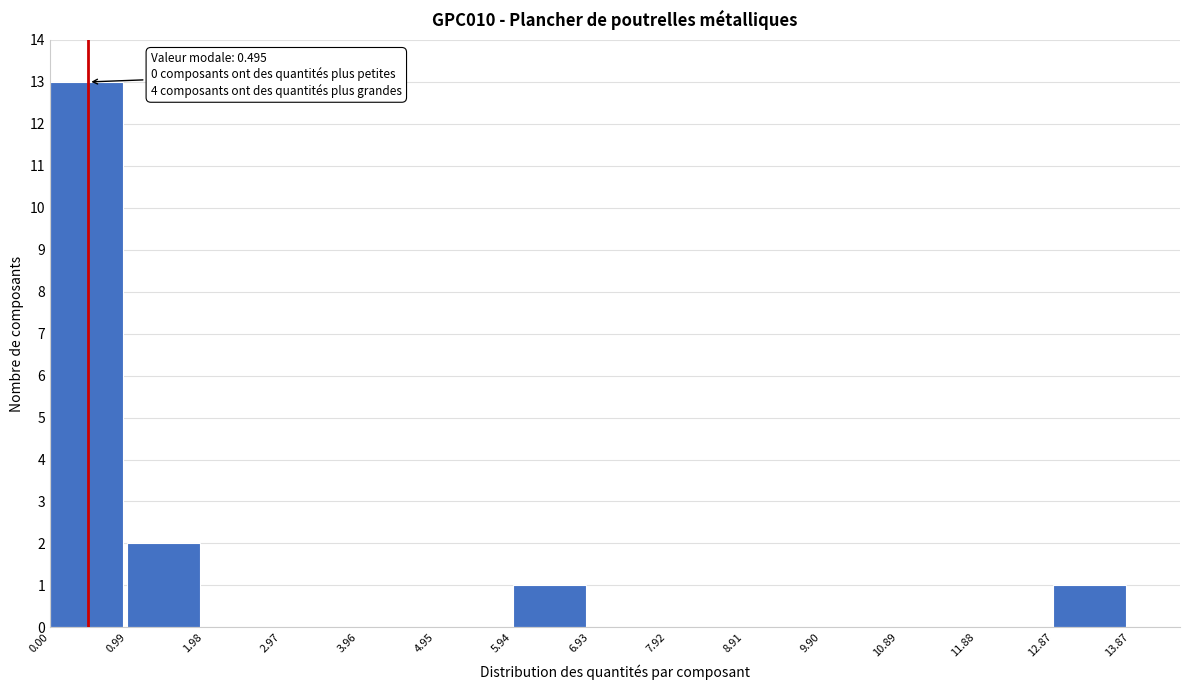

Which range on the x-axis has the tallest bar?

0.00 to 0.99